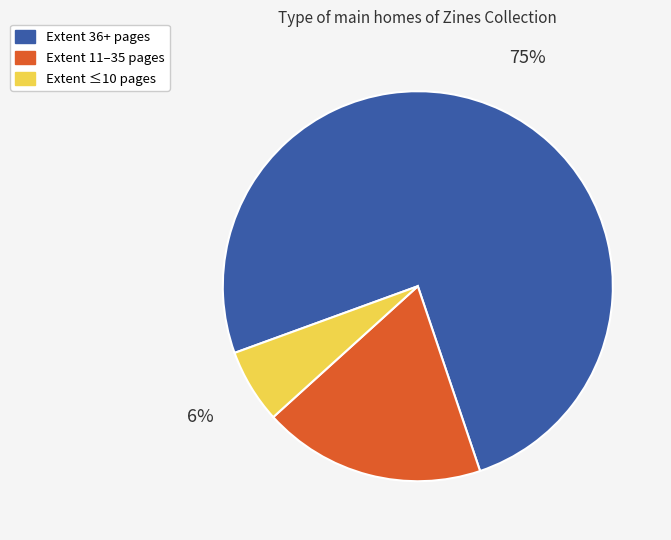

To the nearest percent, what is the average slice percentage?

33%